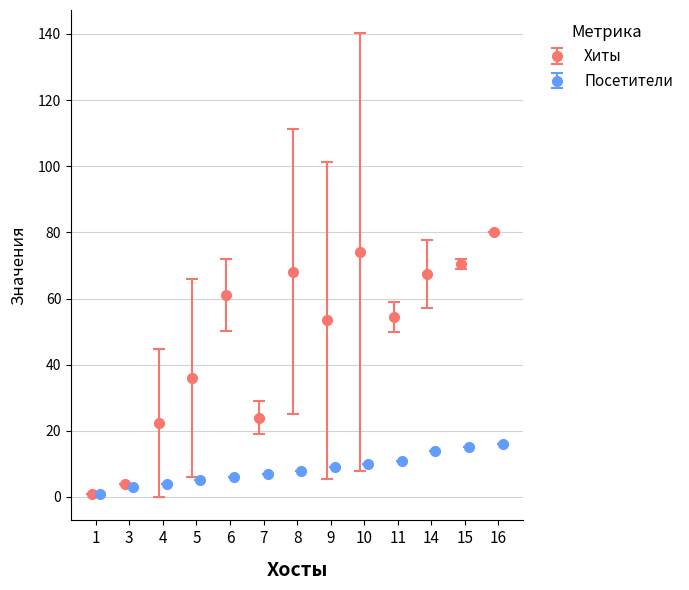

In Хиты, how many points are higher than both neighbors (excluding endpoints)?

3